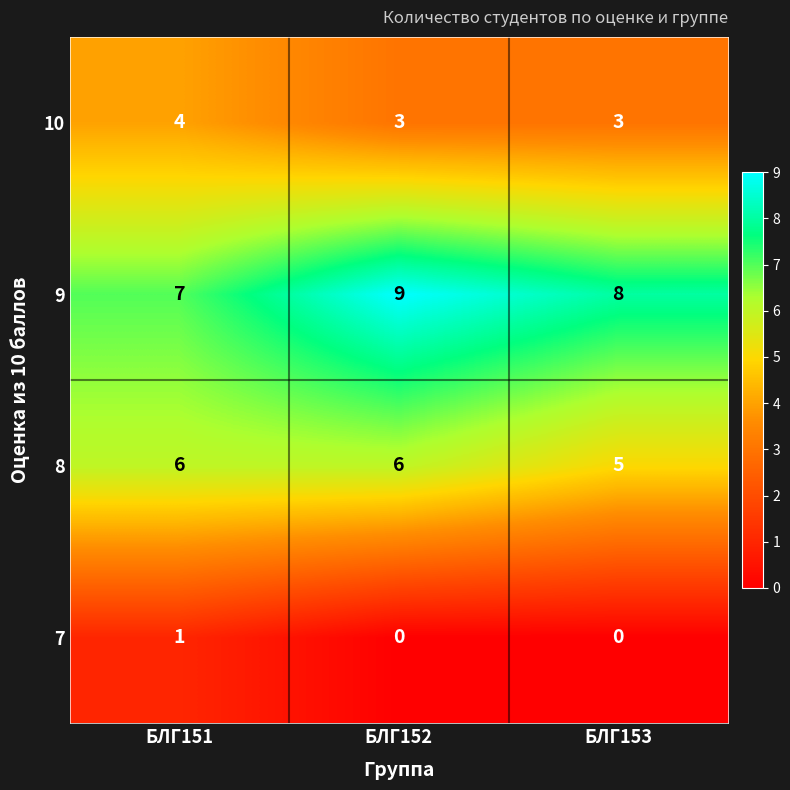

What is the spread (max minus min) of values at БЛГ153?

8